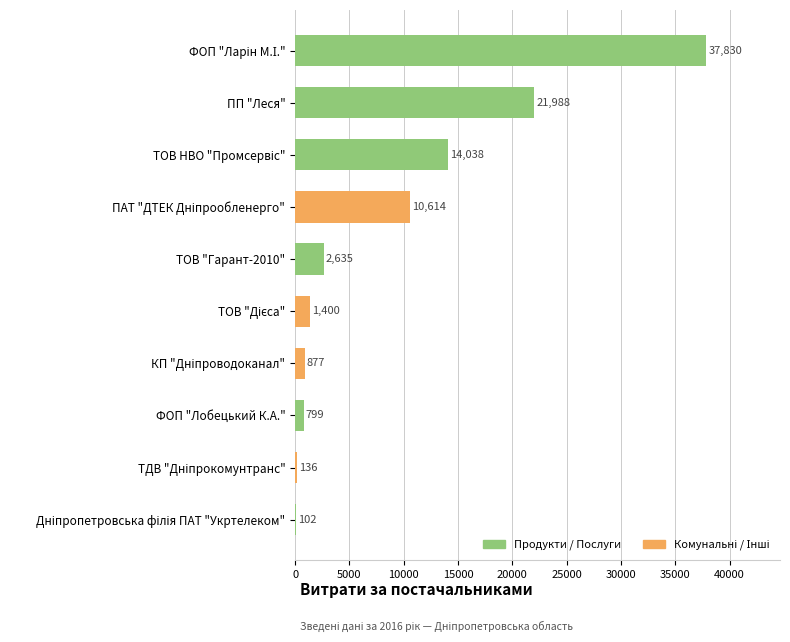

What value does the data have at ТОВ "Гарант-2010"?

2635.0